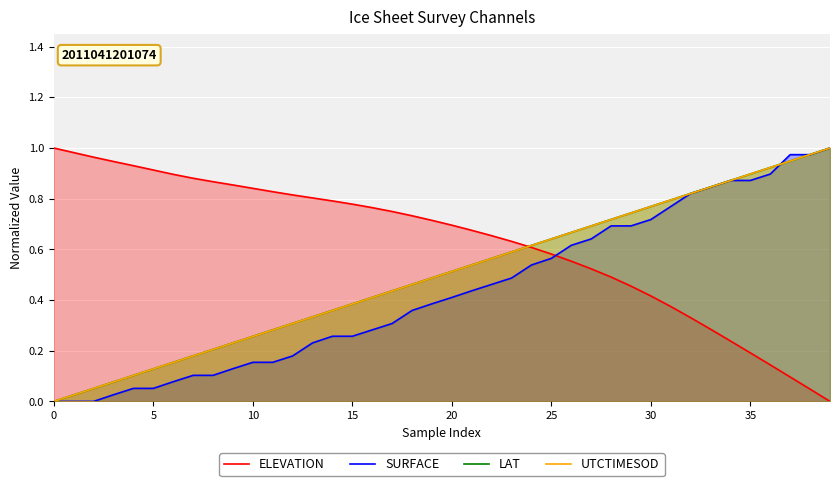

Count the number of categories in the chart.

40